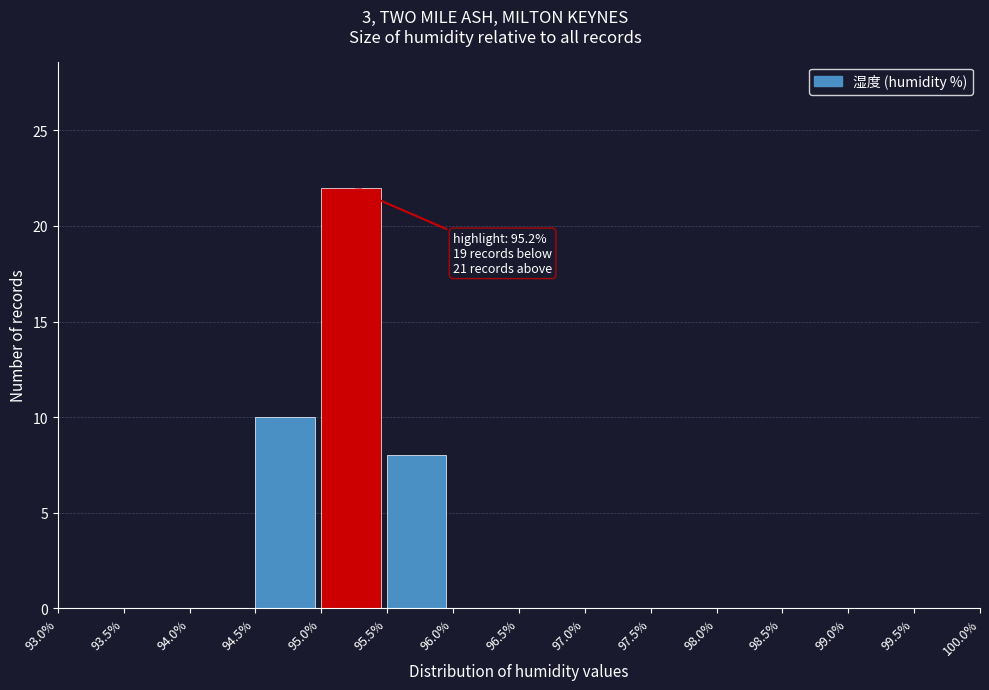

Which range on the x-axis has the tallest bar?

95.0% to 95.5%